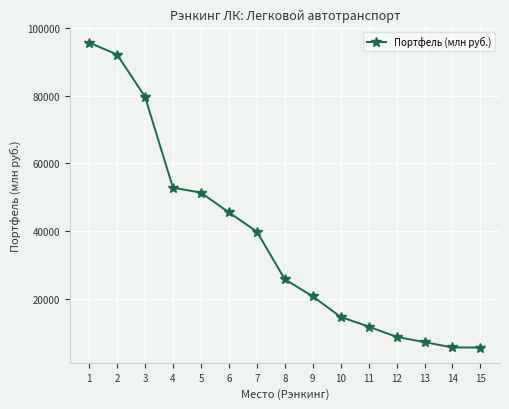

What is the difference between the values at 8 and 2?

66450.9